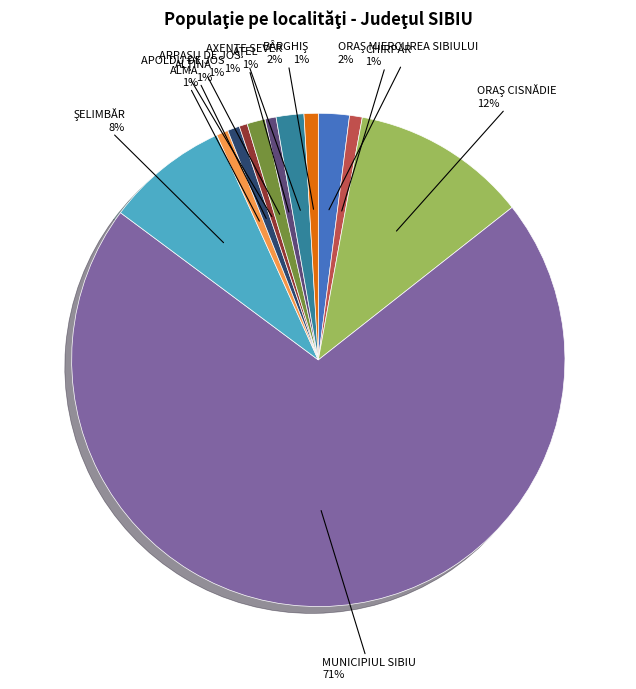

The CHIRPĂR slice represents 13% of the pie. True or false?

False